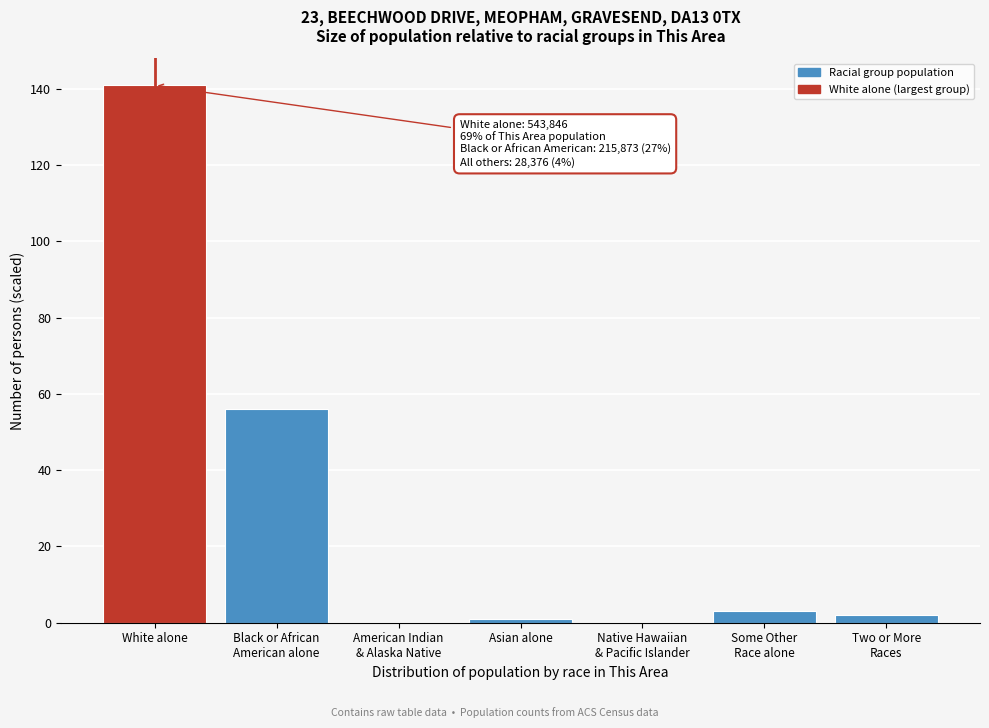

The value at White alone is 57. True or false?

False